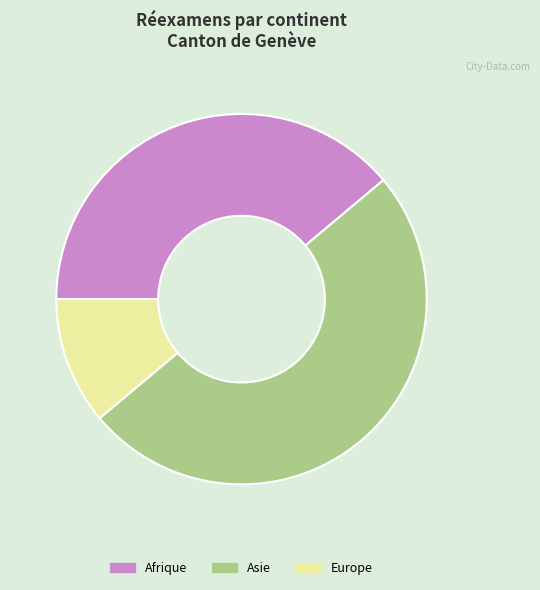

True or false: Europe accounts for 16% of the total.

False